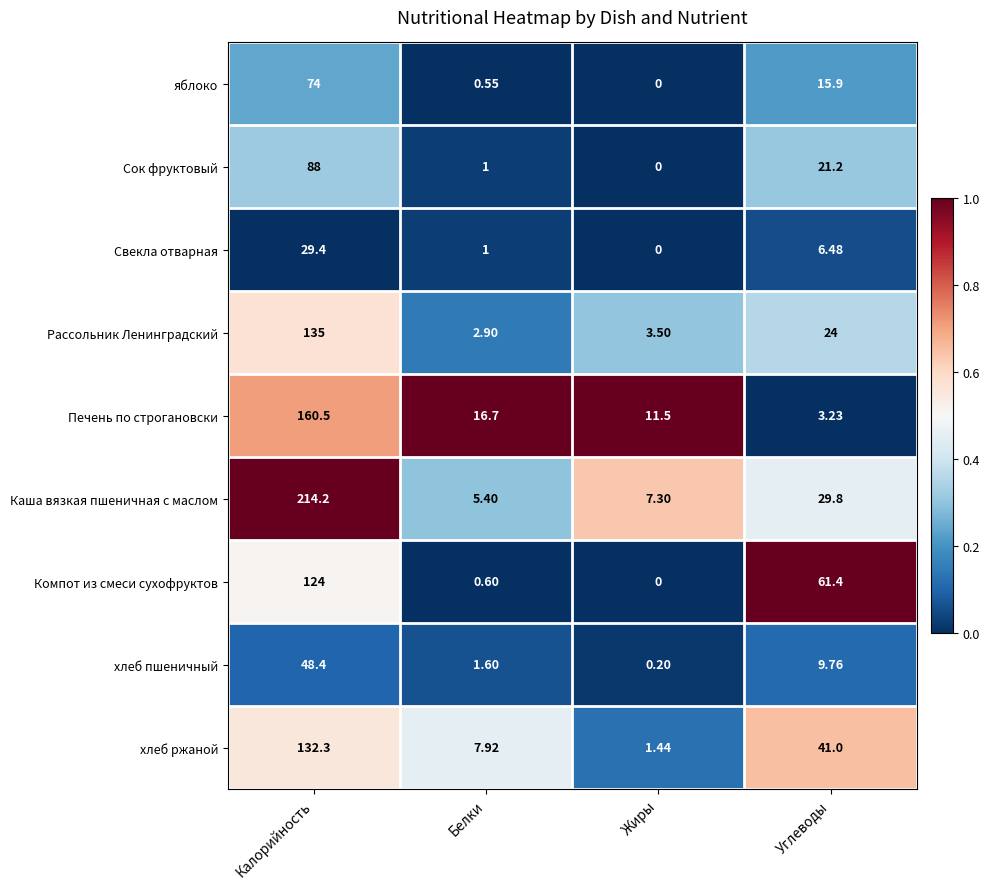

At which category is the sum across all series the highest?

Калорийность